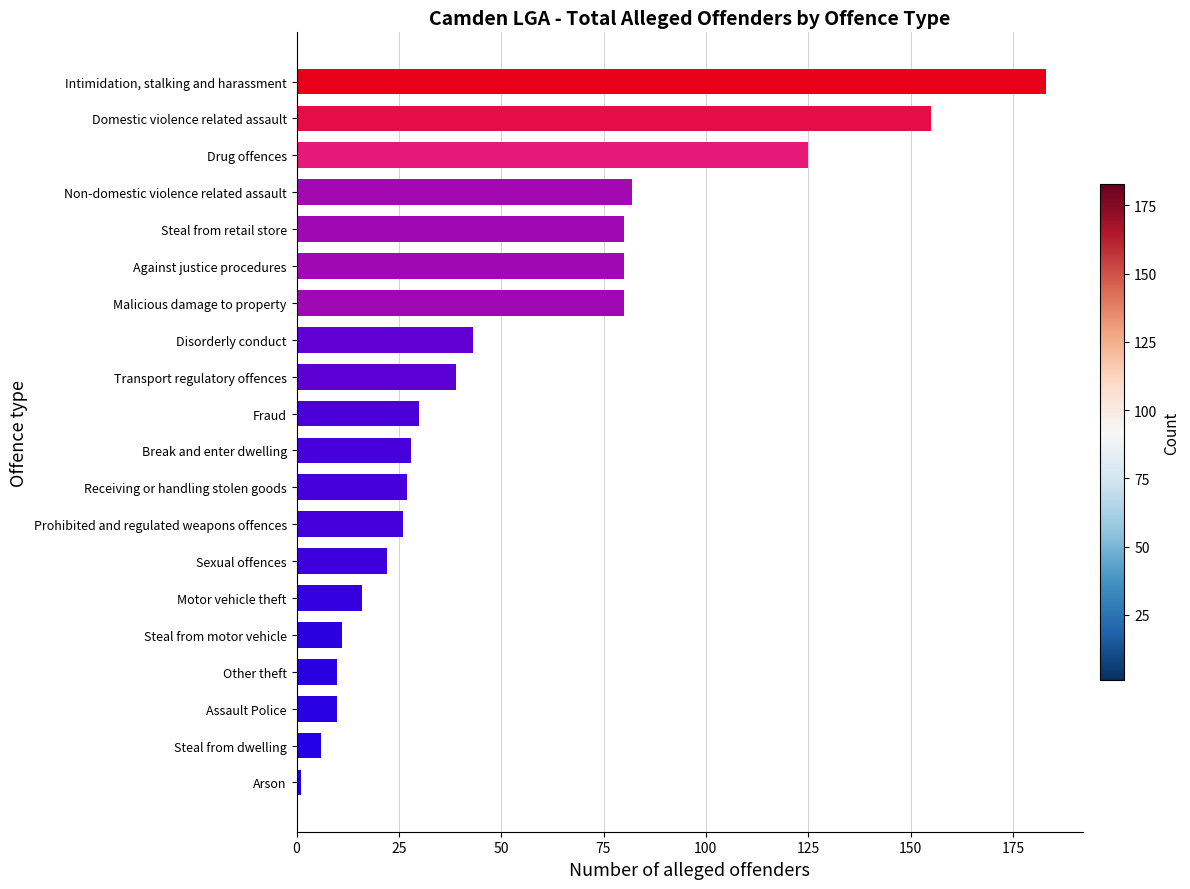

What is the smallest value displayed?

1